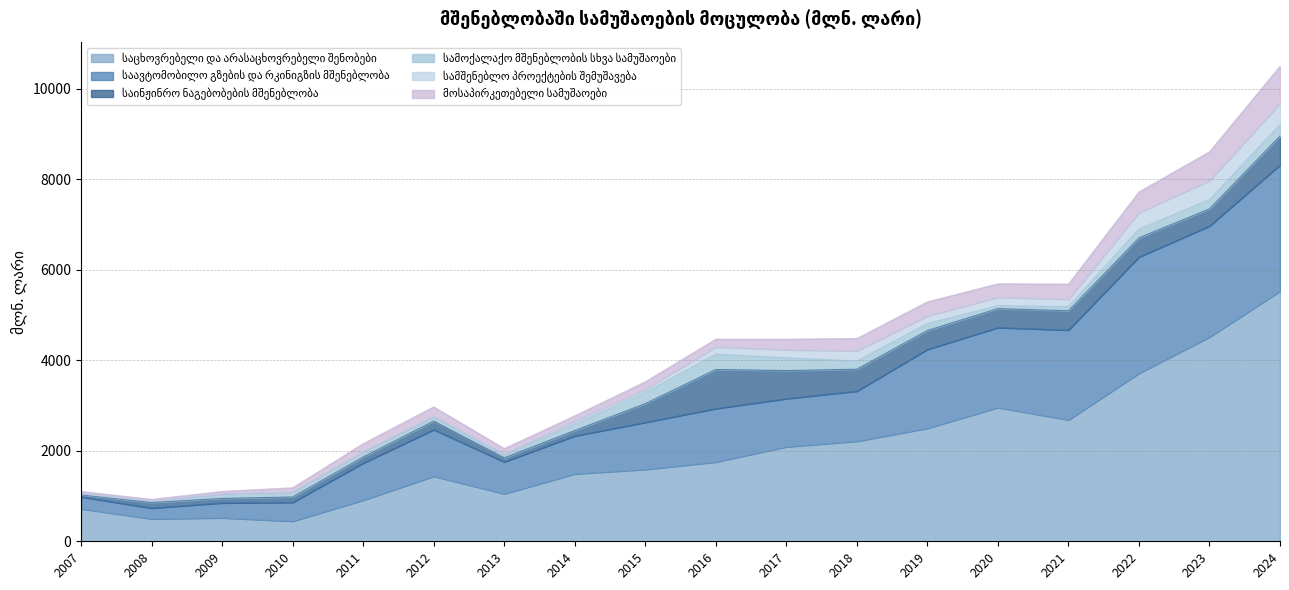

Which label corresponds to the largest value in the chart?

2024